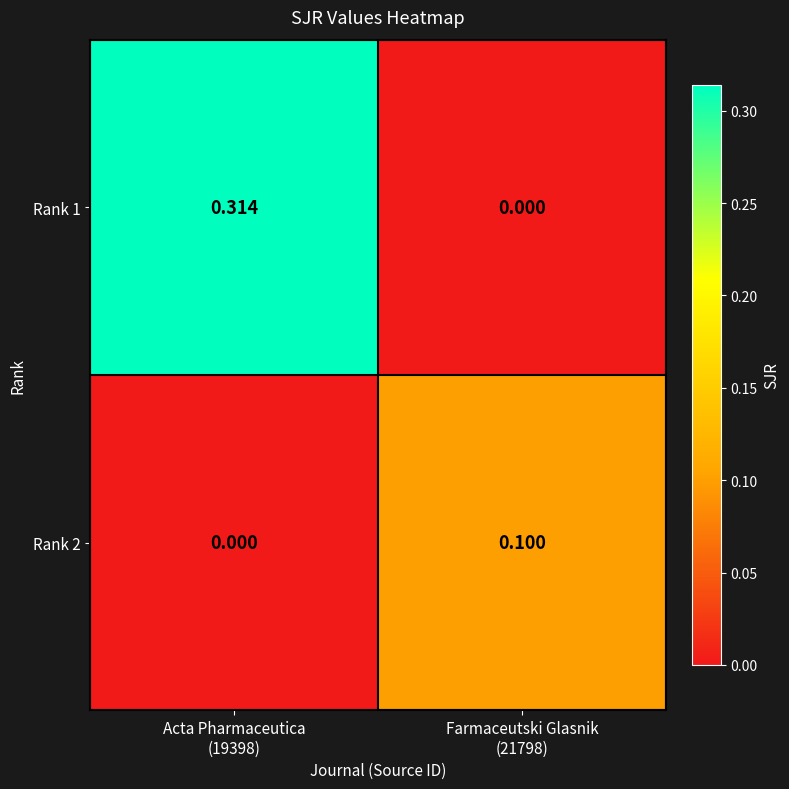

Reading right to left, list all the values displayed in this chart.

Rank 1: Farmaceutski Glasnik
(21798)=0.0	Acta Pharmaceutica
(19398)=0.3
Rank 2: Farmaceutski Glasnik
(21798)=0.1	Acta Pharmaceutica
(19398)=0.0